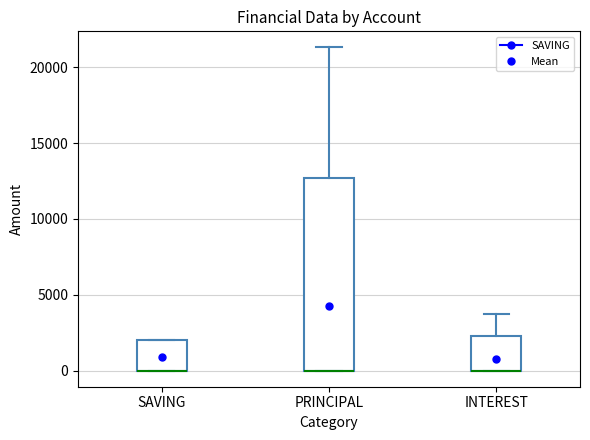

Comparing the boxes themselves (not the whiskers), which one is the tallest?

PRINCIPAL